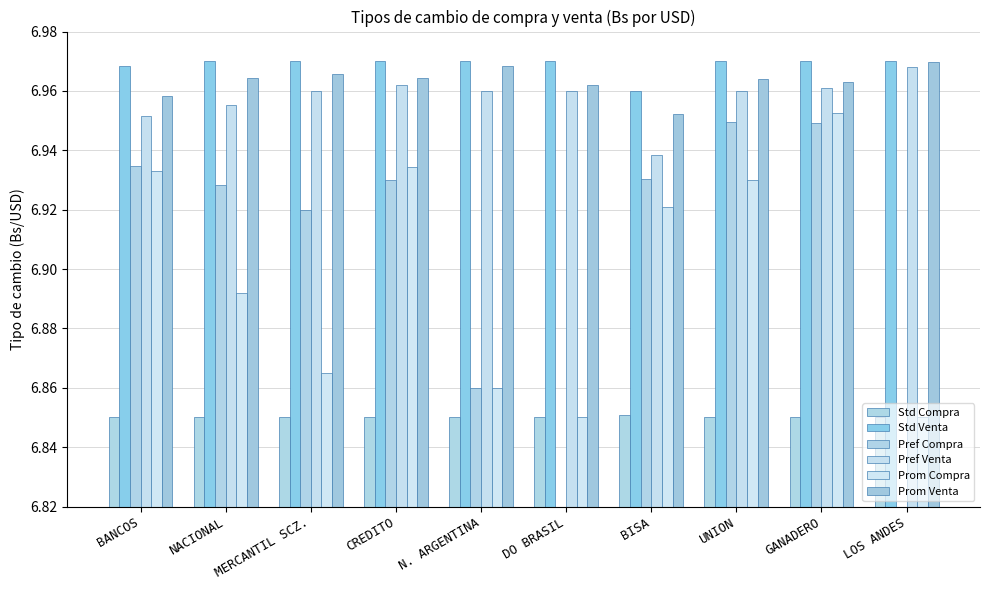

Read the Std Venta value at GANADERO.

7.0